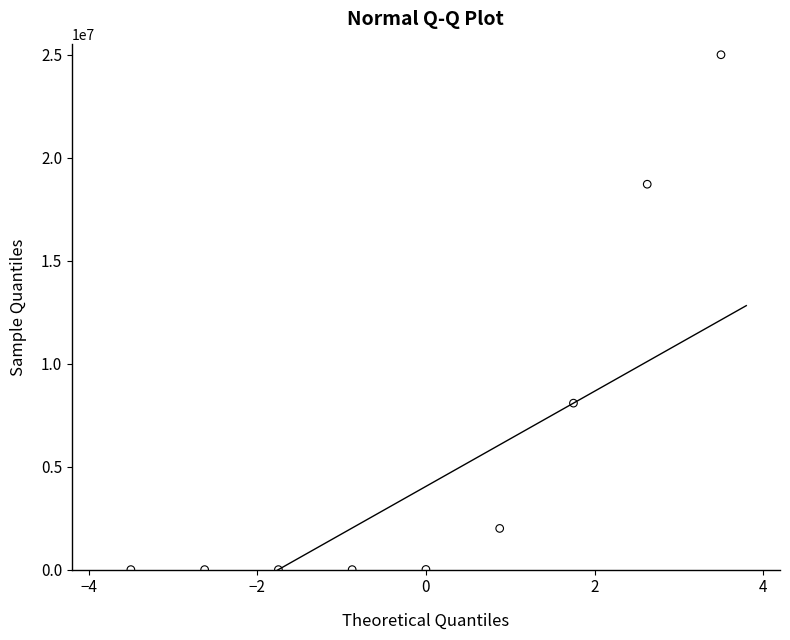

What is the range of Y values (max minus min)?

25000000